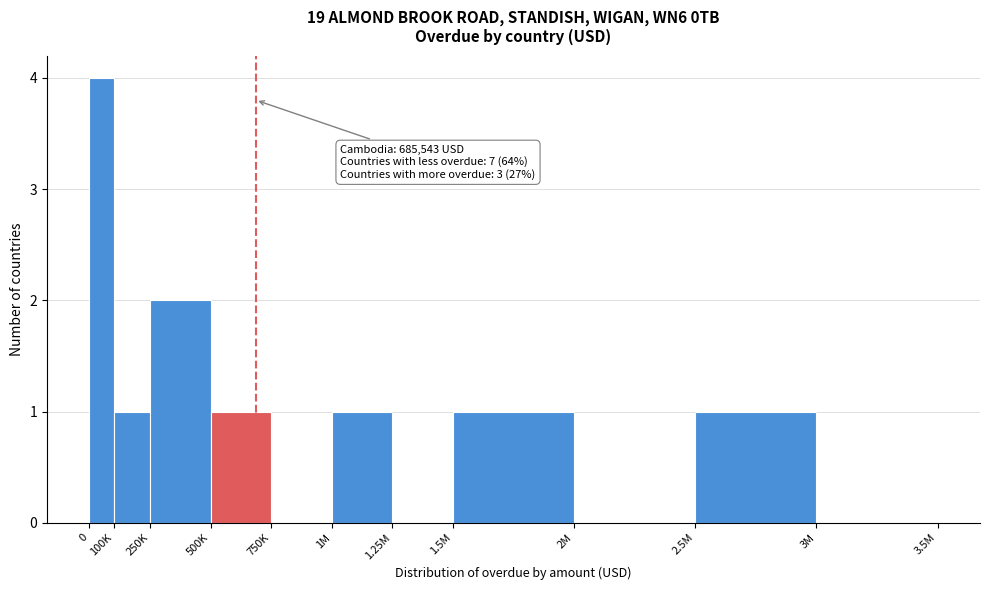

Reading right to left, list all the values displayed in this chart.

3M=0	2.5M=1	2M=0	1.5M=1	1.25M=0	1M=1	750K=0	500K=1	250K=2	100K=1	0=4